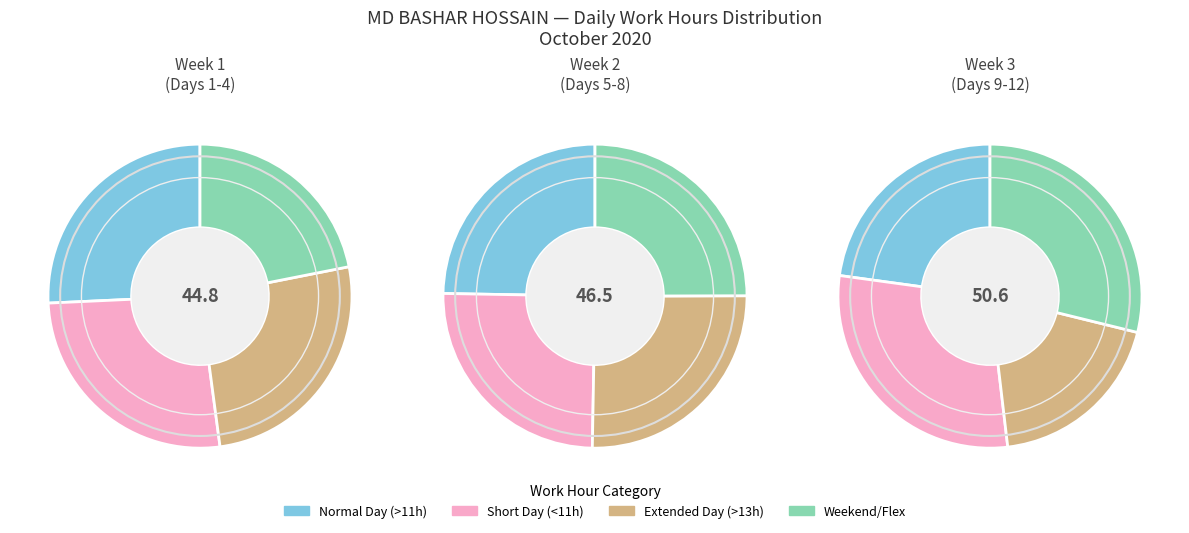

What portion of the pie excludes Day 11?

93.1%